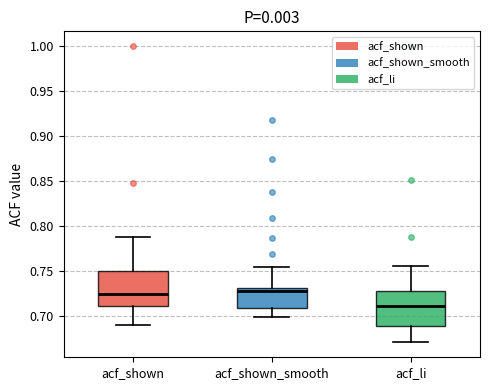

Where is the lower edge of the box for acf_shown on the y-axis? The values are not printed on the chart, so give them approximately, as read against the axis.

0.710